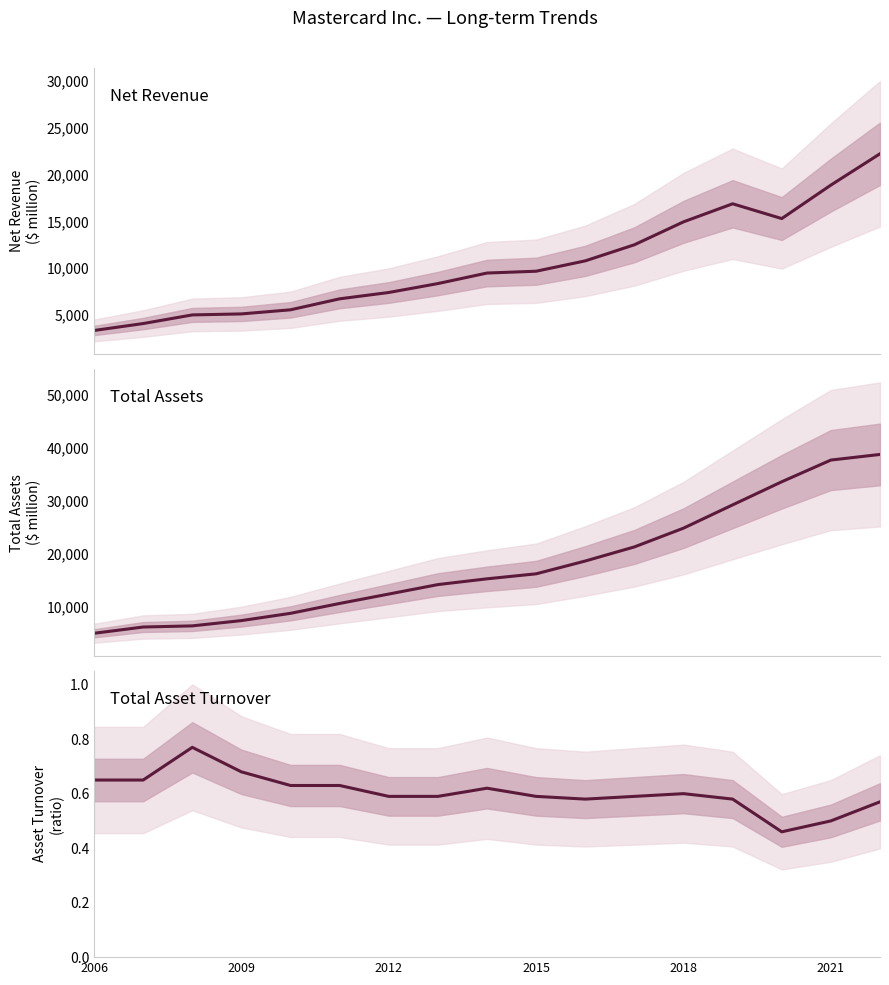

How many categories are shown in the chart?

17